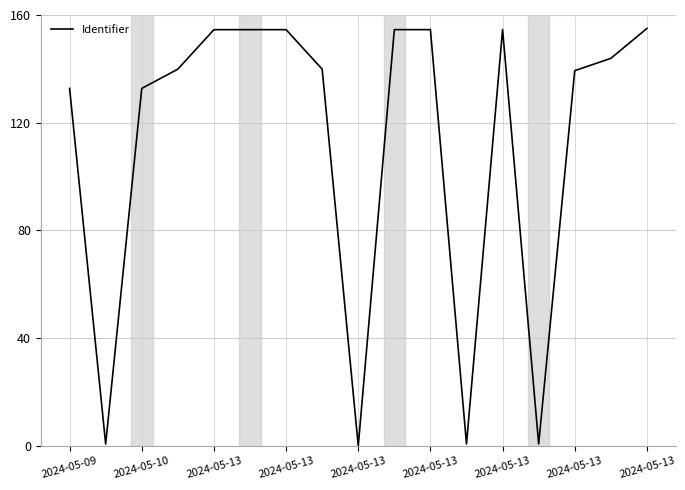

What is the difference between the maximum and minimum values?

155.0